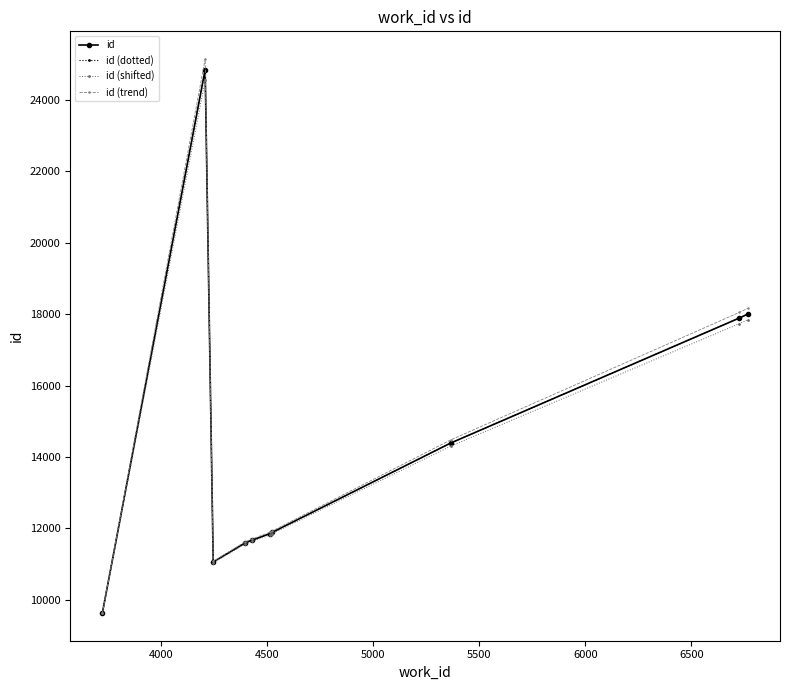

Does the chart have visible grid lines?

No